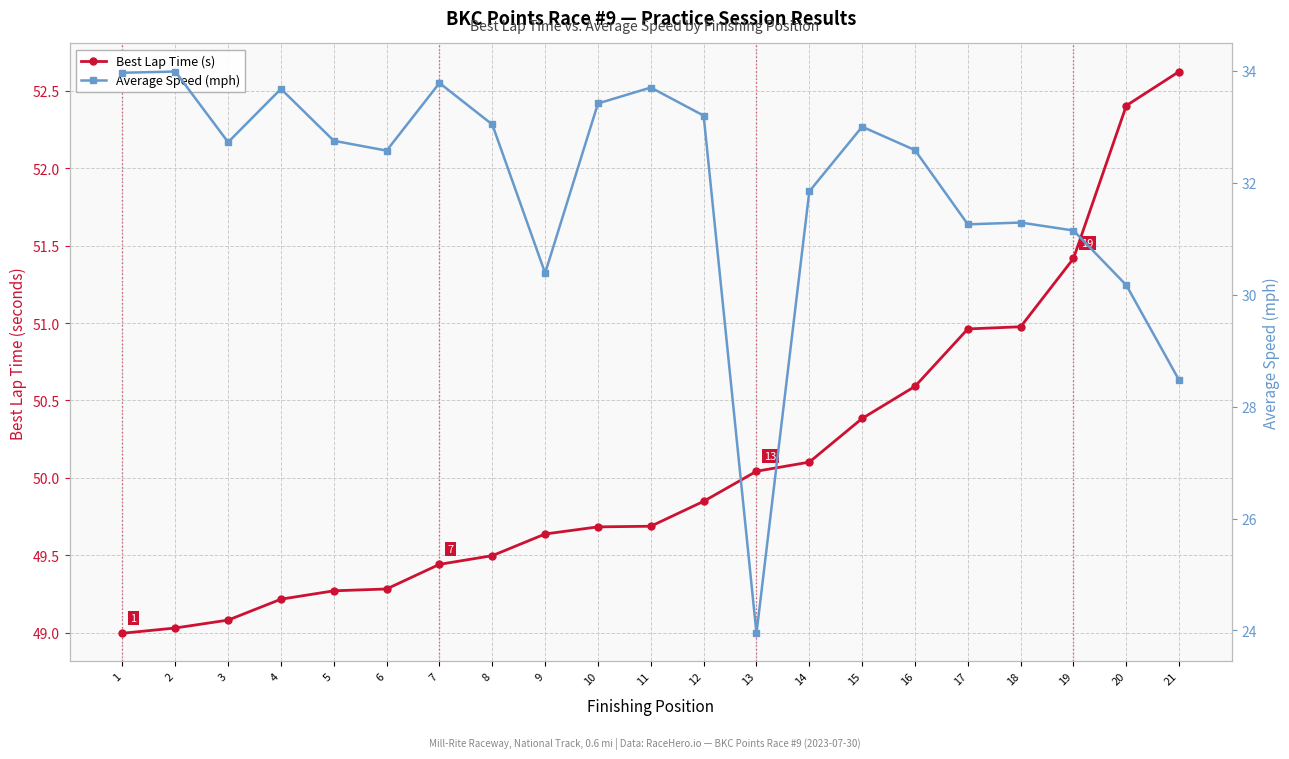

Which category has the lowest value in the Average Speed (mph) series?

13